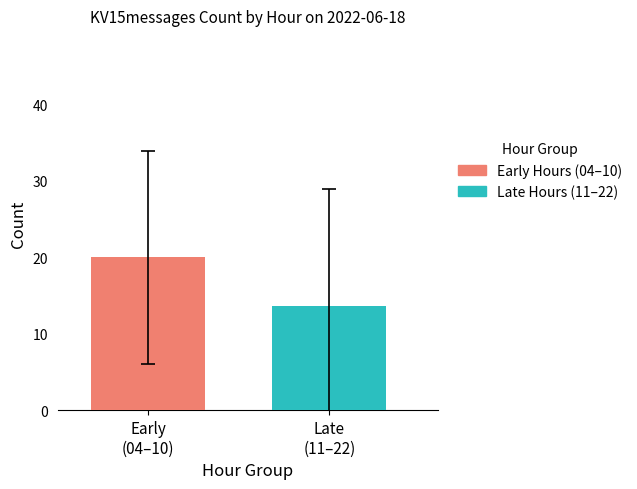

Which series has the largest range (max minus min)?

Early Hours (04–10)